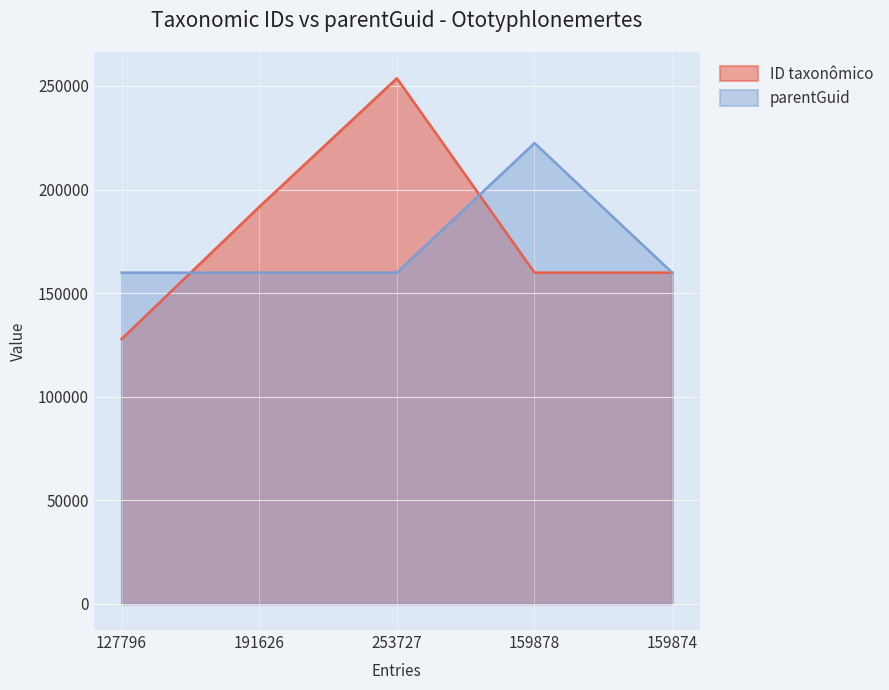

Is the value of parentGuid at 127796 greater than the value of ID taxonômico at 191626?

No